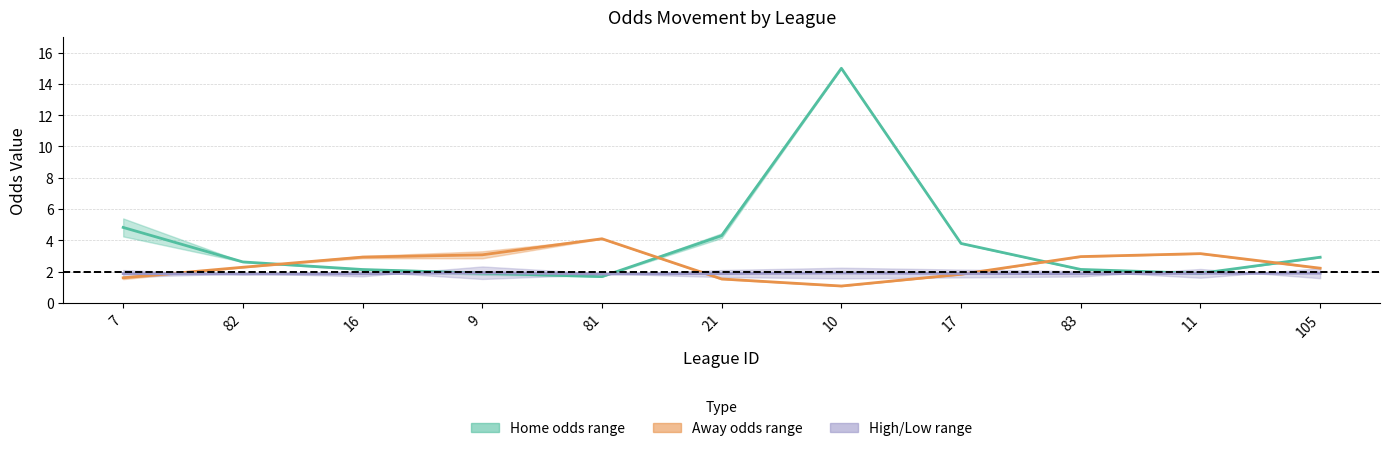

Which series changed the most between 7 and 81?

Home odds mid